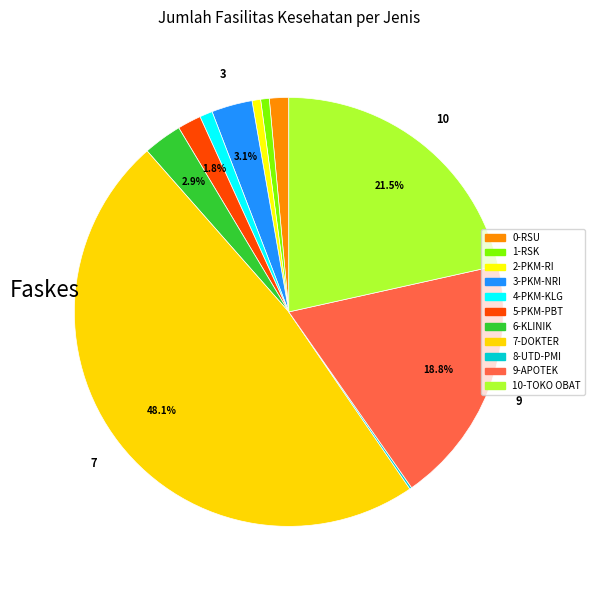

How many slices are in this pie chart?

11